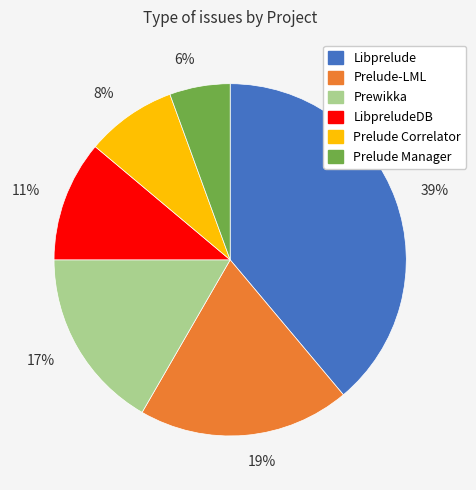

To the nearest percent, what is the average slice percentage?

17%